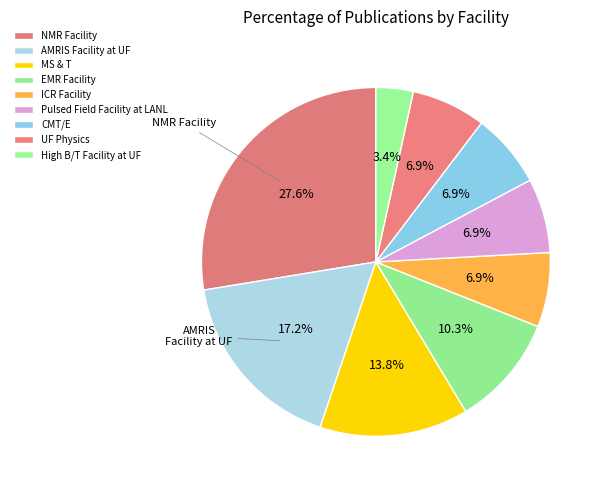

To the nearest percent, what is the average slice percentage?

11%